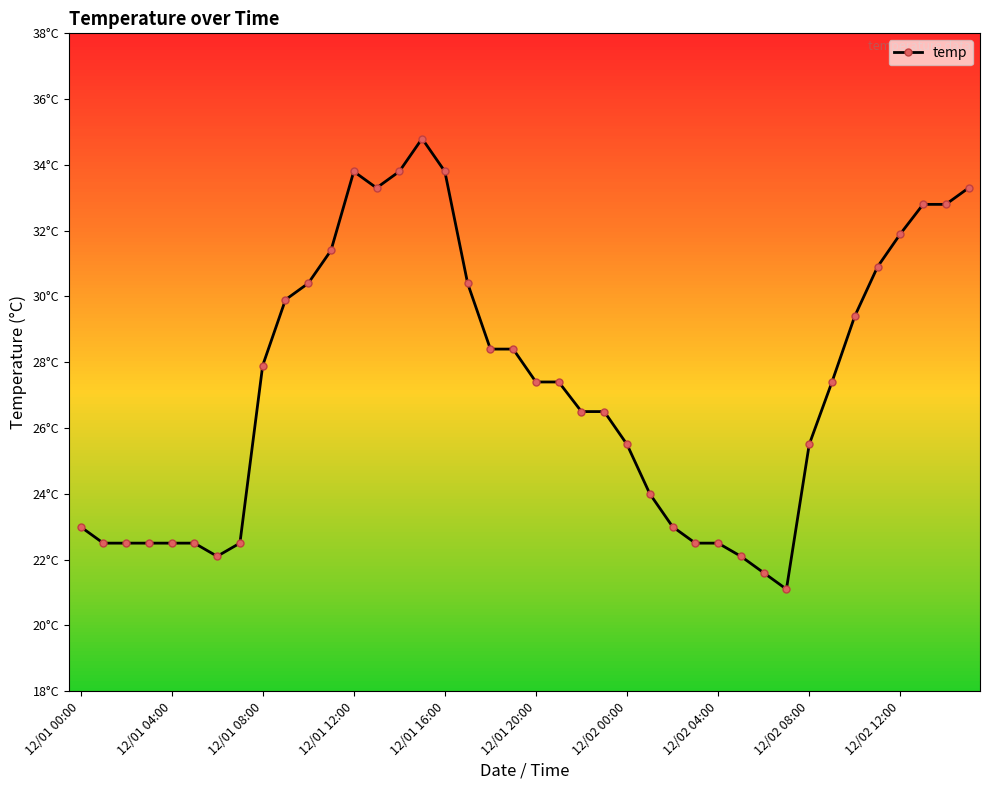

Is this an area chart (filled region under the line)?

No